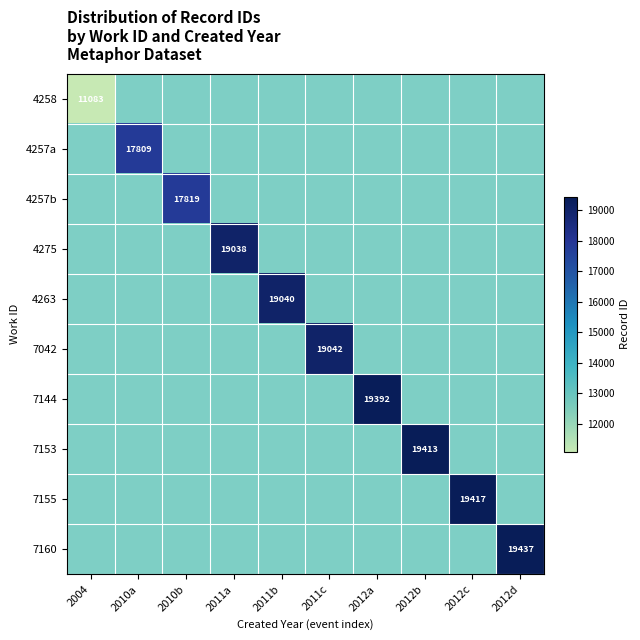

Rank the series by their average value, from lowest to highest.

4258, 4257a, 4257b, 4275, 4263, 7042, 7144, 7153, 7155, 7160